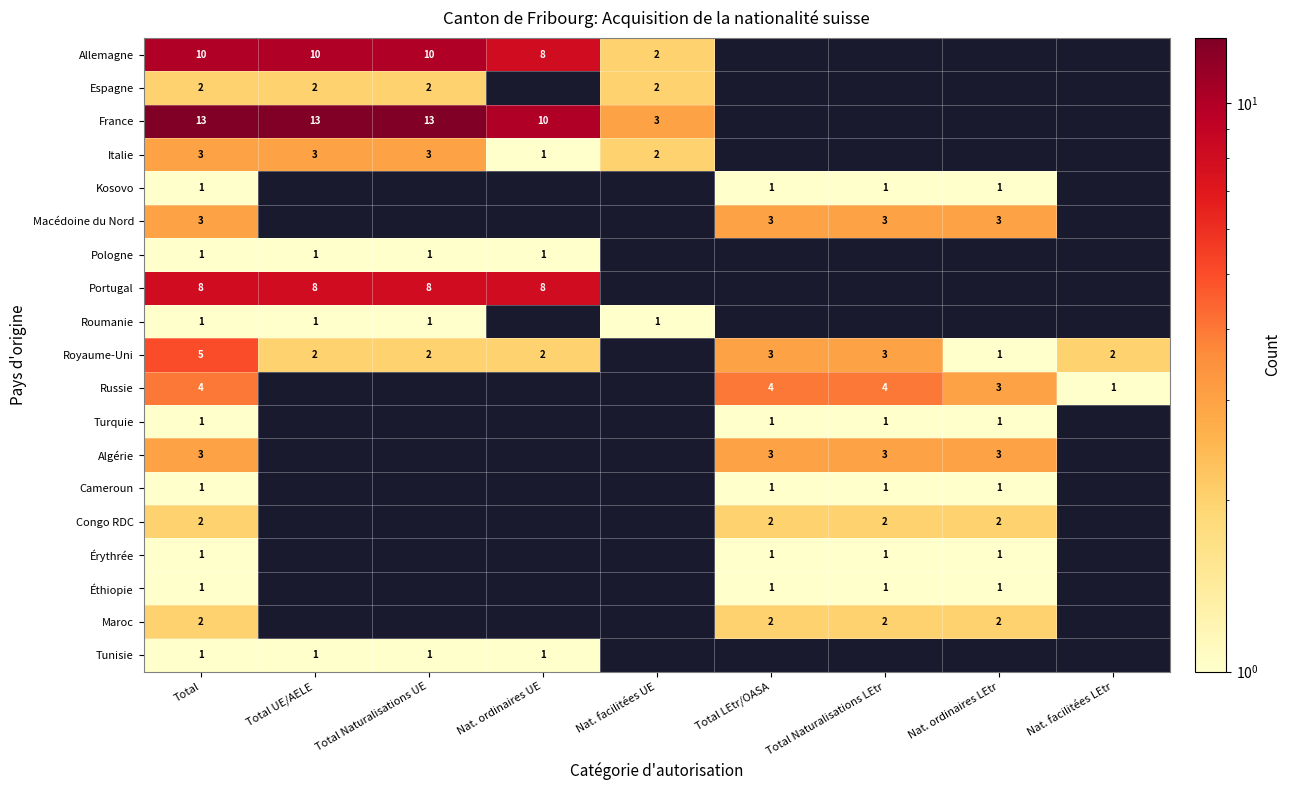

What is the total value across all series at Total?

63